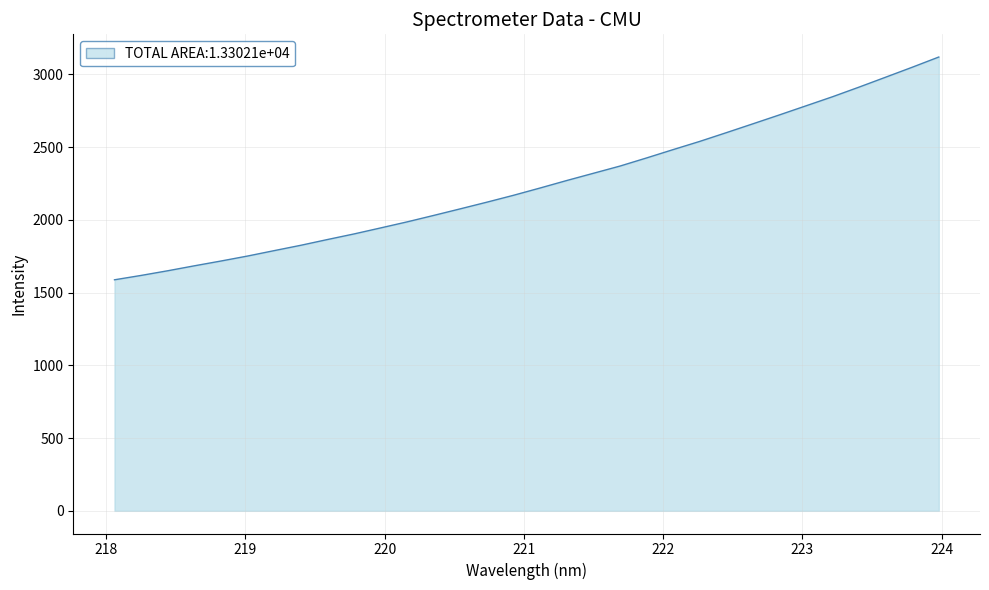

What is the minimum value shown in the chart?

1587.9